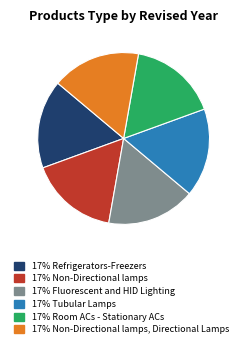

Is there a majority slice in this chart?

No